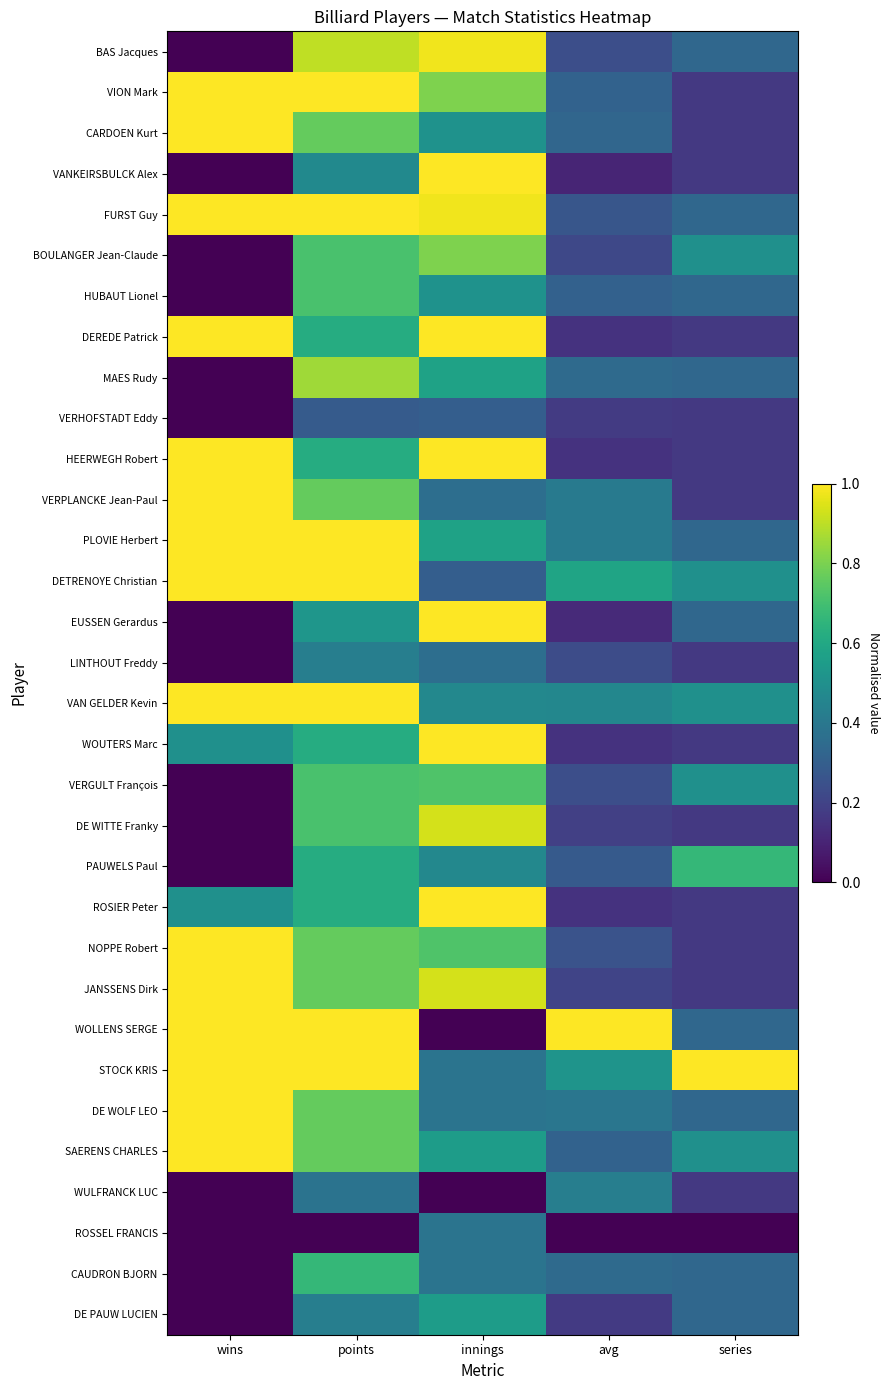

List the series in order of their peak value, highest first.

VION Mark, CARDOEN Kurt, VANKEIRSBULCK Alex, FURST Guy, DEREDE Patrick, HEERWEGH Robert, VERPLANCKE Jean-Paul, PLOVIE Herbert, DETRENOYE Christian, EUSSEN Gerardus, VAN GELDER Kevin, WOUTERS Marc, ROSIER Peter, NOPPE Robert, JANSSENS Dirk, WOLLENS SERGE, STOCK KRIS, DE WOLF LEO, SAERENS CHARLES, BAS Jacques, DE WITTE Franky, MAES Rudy, BOULANGER Jean-Claude, VERGULT François, HUBAUT Lionel, PAUWELS Paul, CAUDRON BJORN, DE PAUW LUCIEN, WULFRANCK LUC, LINTHOUT Freddy, ROSSEL FRANCIS, VERHOFSTADT Eddy